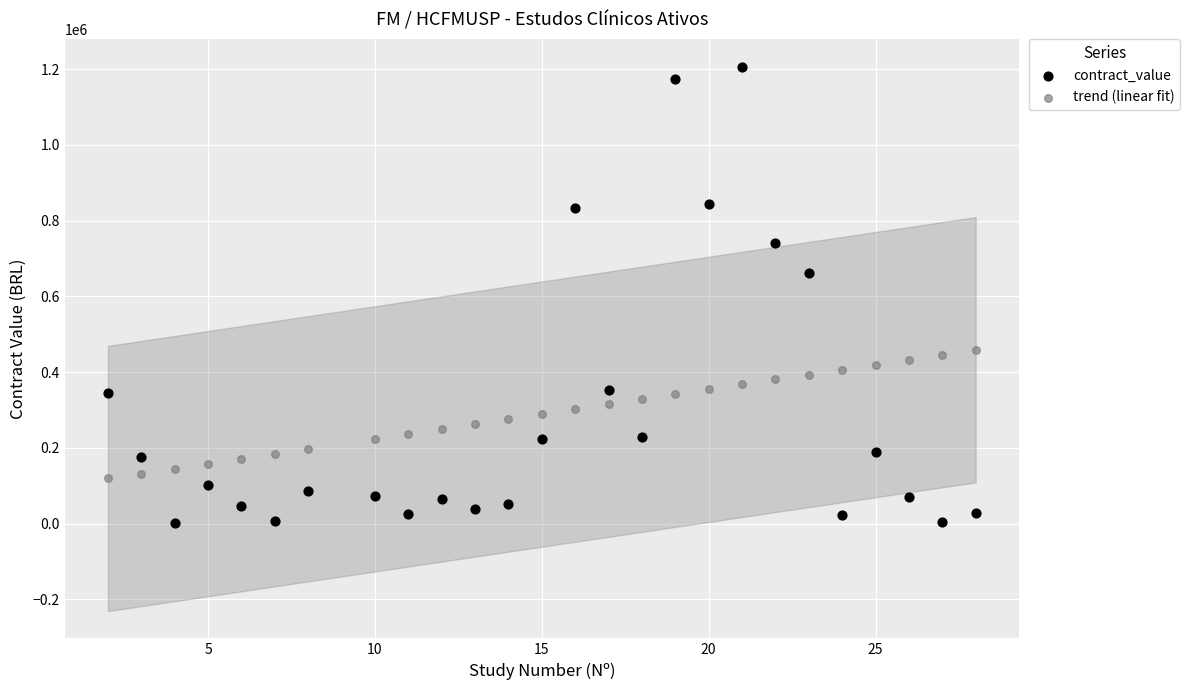

Which series has the largest Y range (max minus min)?

contract_value